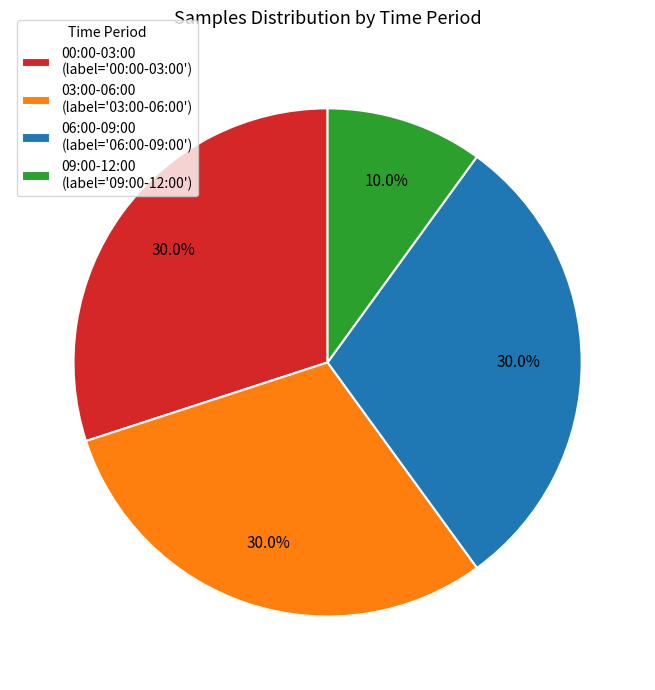

Does any single category account for the majority?

No